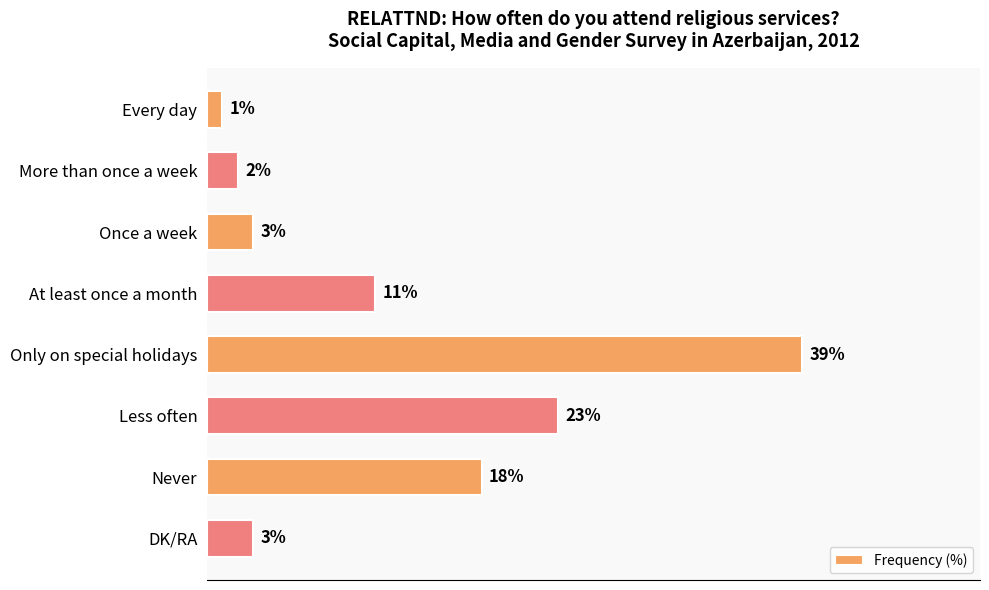

Which category has the lowest value across all series?

Every day